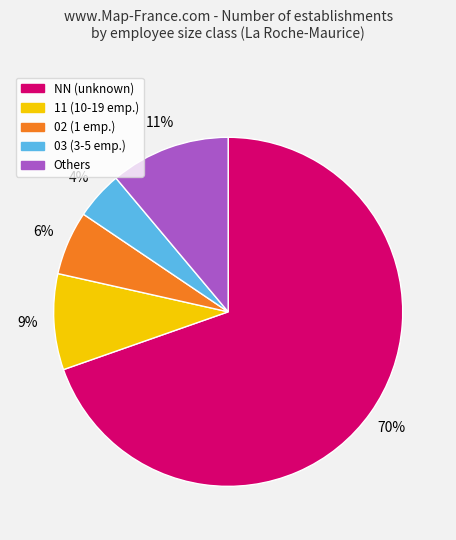

Which has a higher value, 11 (10-19 emp.) or 02 (1 emp.)?

11 (10-19 emp.)